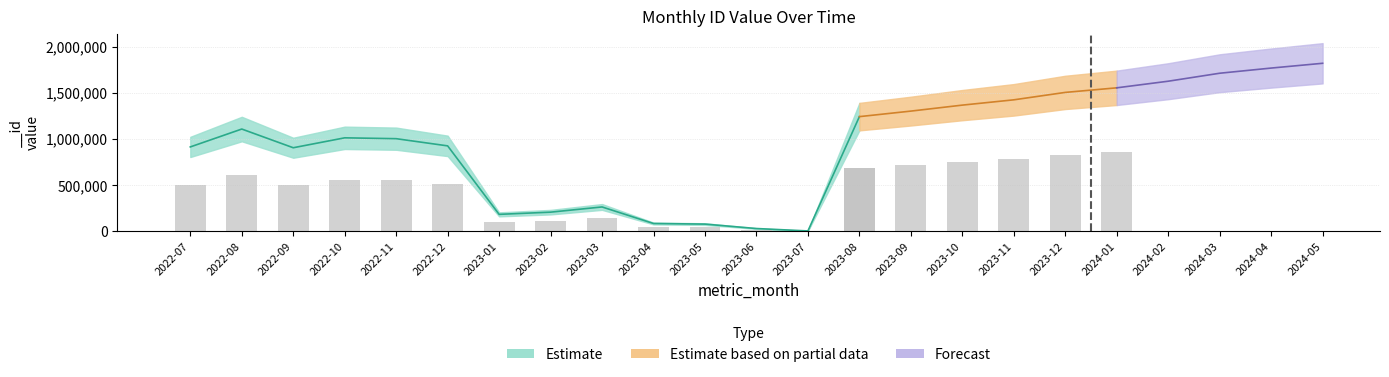

Is it true that the value at 2022-10 is 1011402?

True